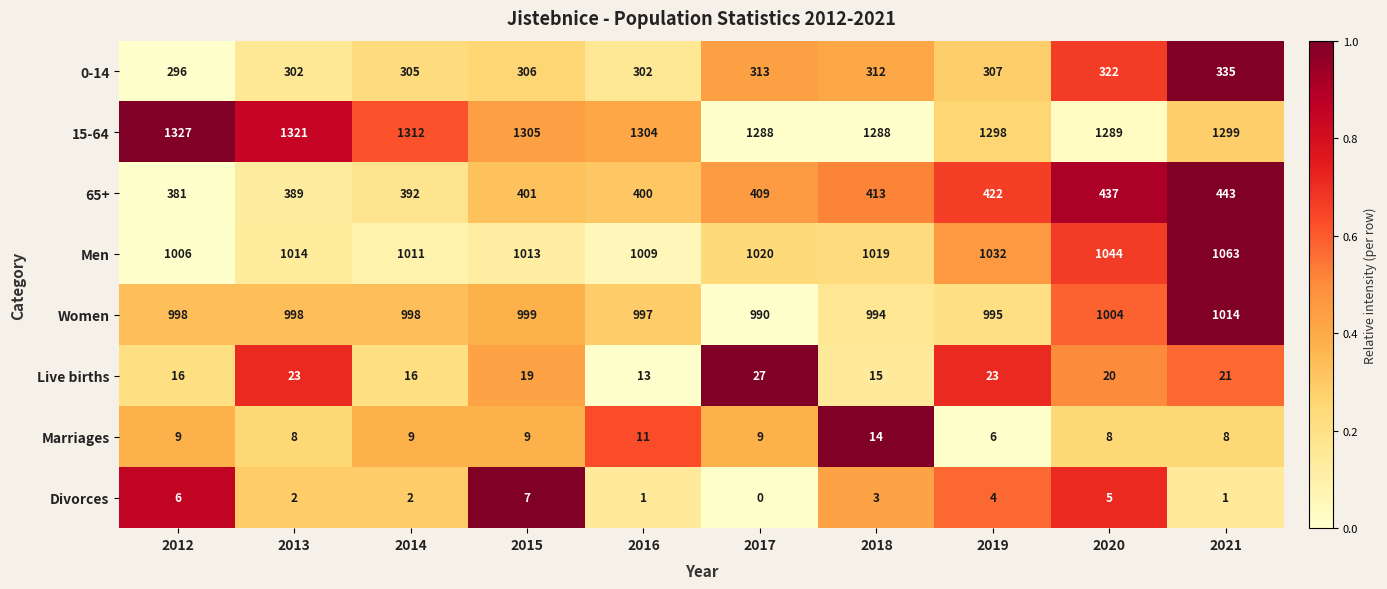

The value of 0-14 at 2020 is 574. True or false?

False